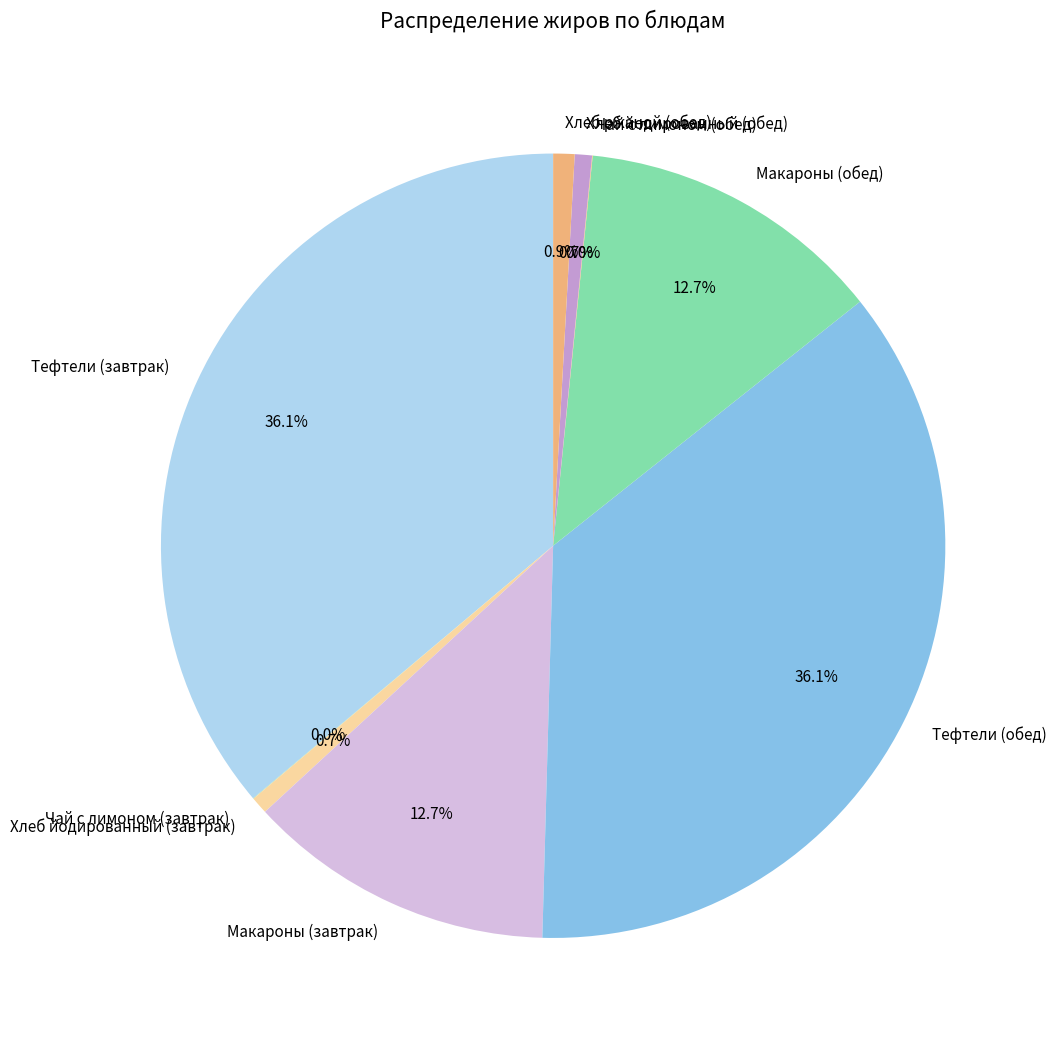

What percentage is the Хлеб йодированный (завтрак) slice, to the nearest percent?

1%